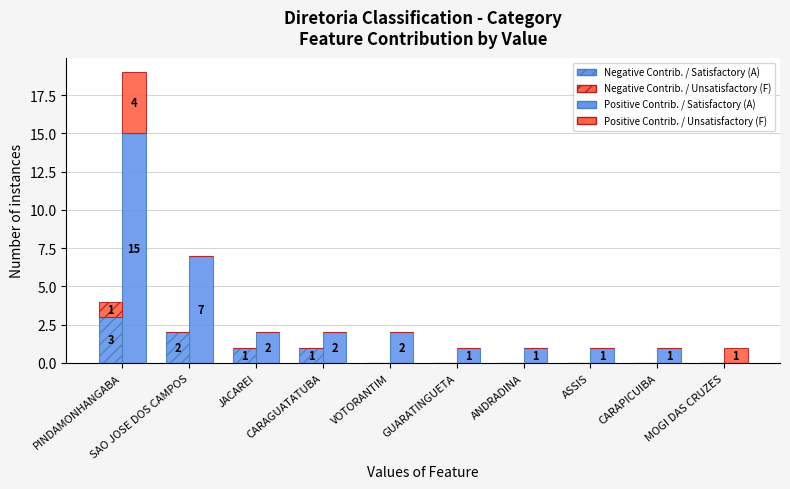

The value of Negative Contrib. / Unsatisfactory (F) at GUARATINGUETA is 0. True or false?

False